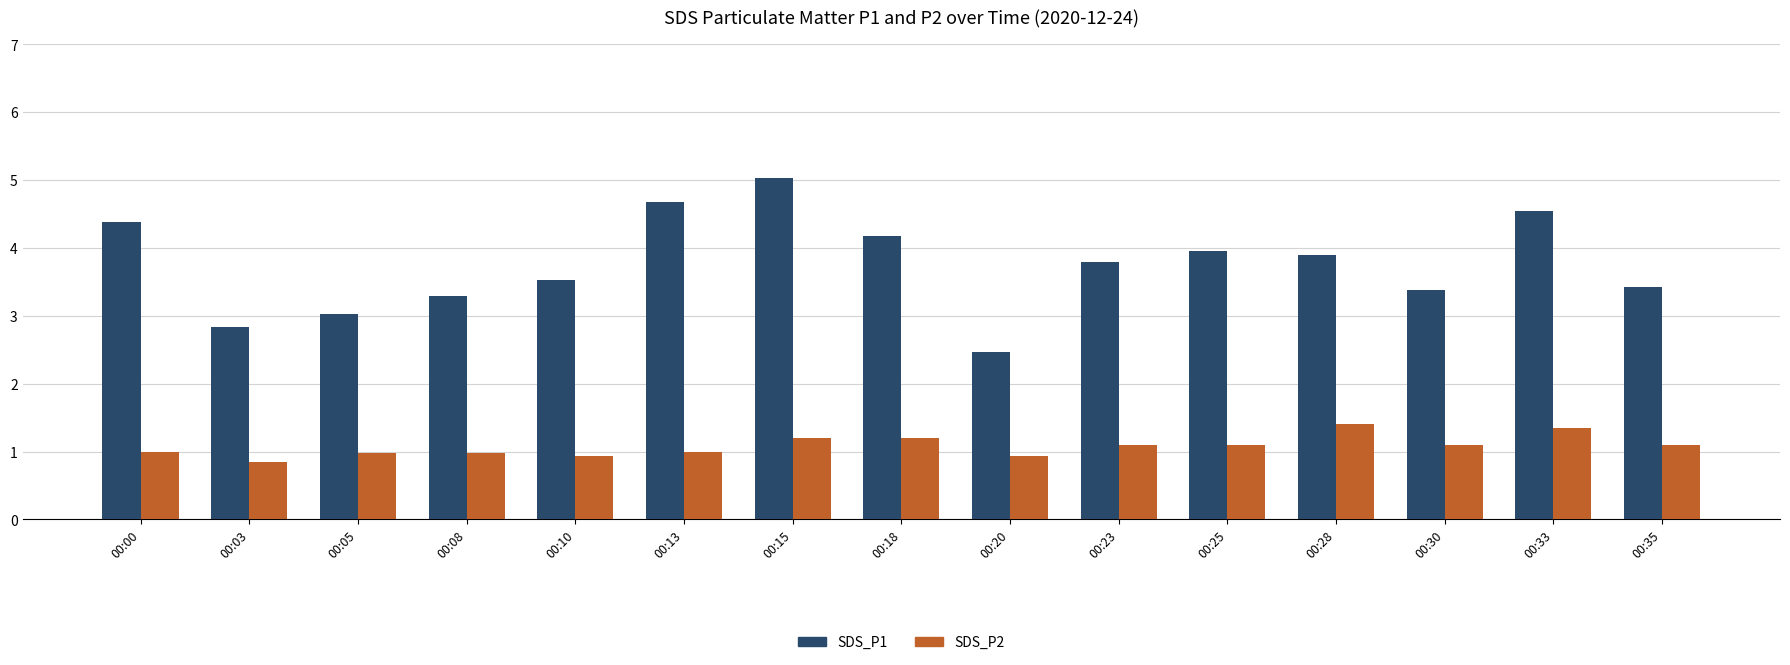

Between 00:15 and 00:23, which series saw the biggest shift?

SDS_P1